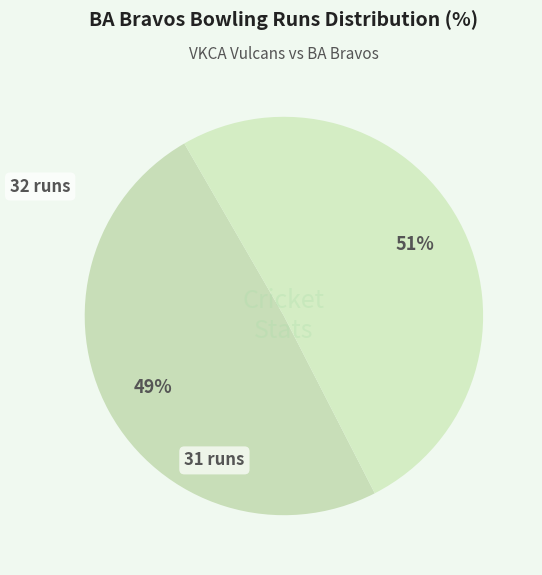

Does any single category account for the majority?

No